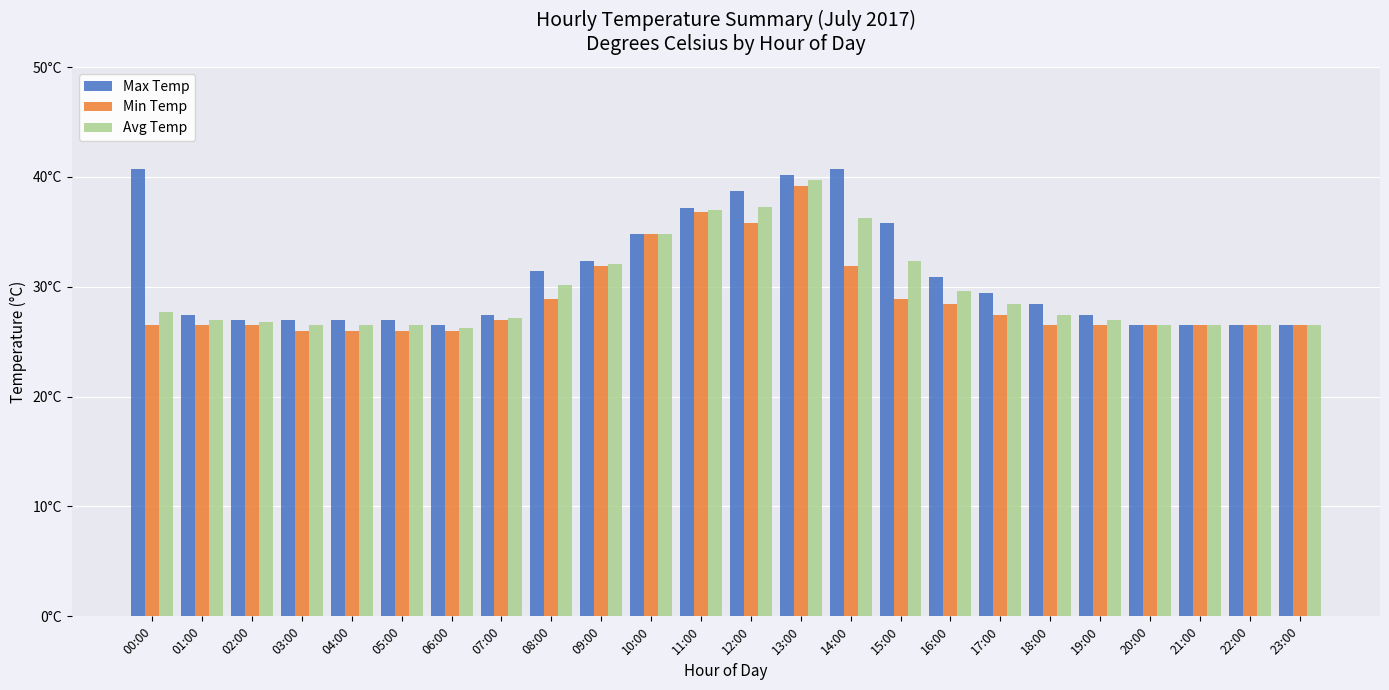

Which series has the largest range (max minus min)?

Max Temp